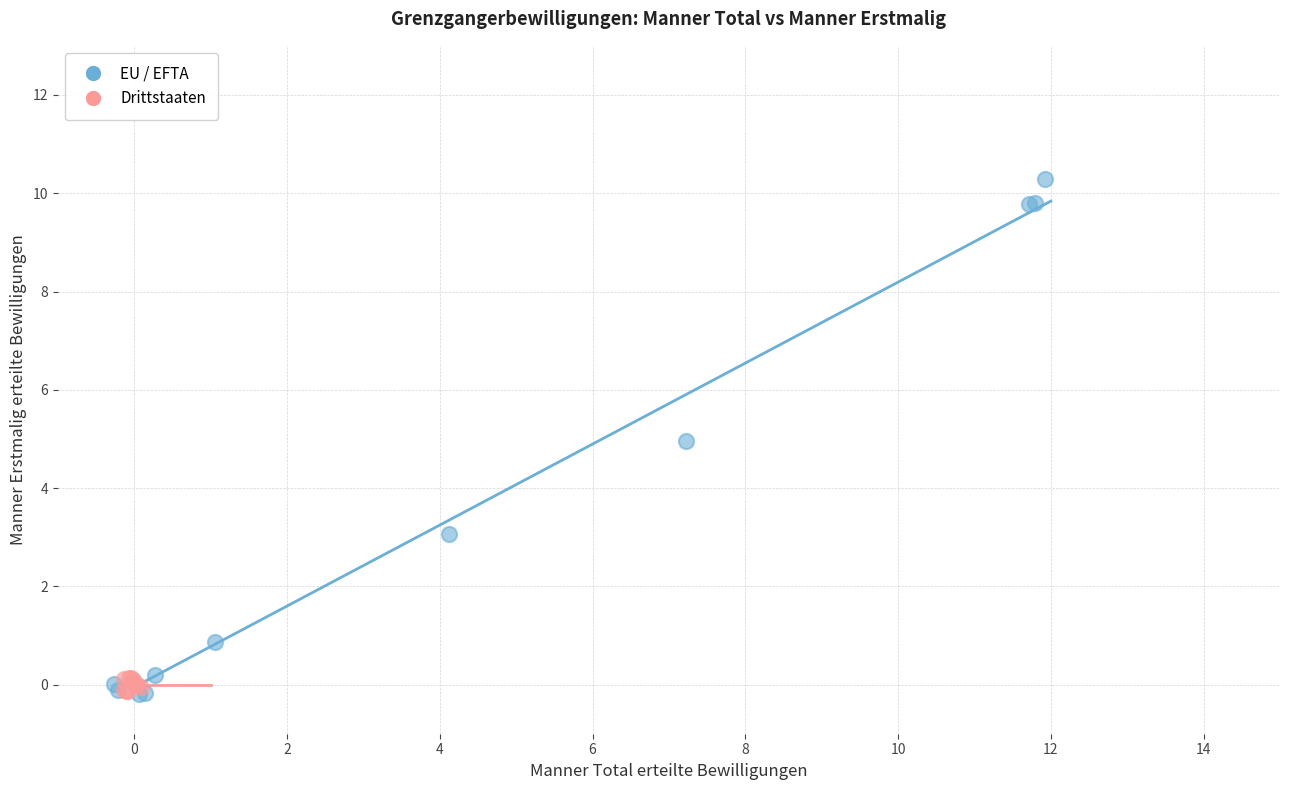

Which series contains the highest Y value?

EU / EFTA